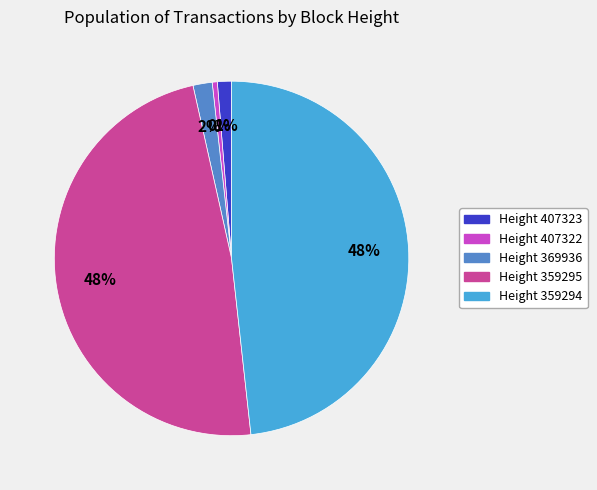

To the nearest percent, what is the average slice percentage?

20%